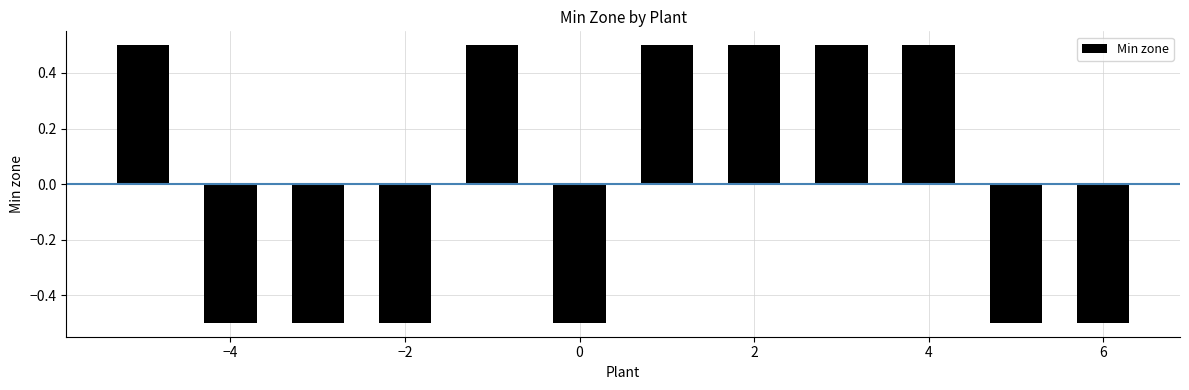

How many series are shown in this chart?

1